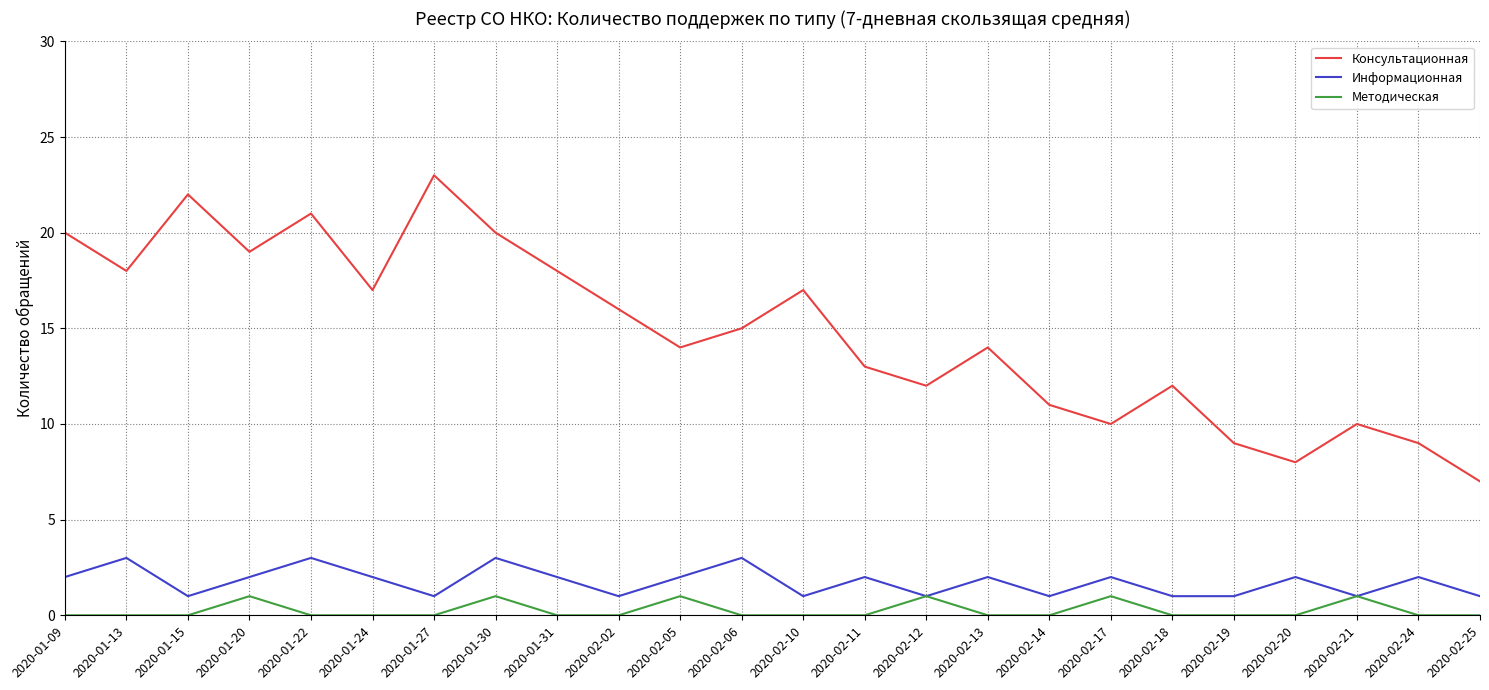

Which series has the widest spread of values?

Консультационная